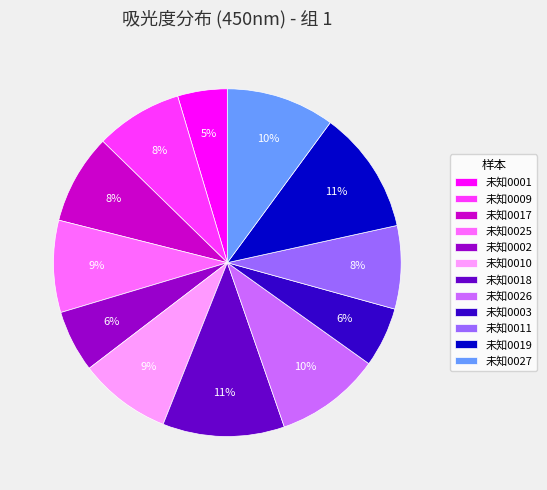

How many segments does this pie chart have?

12